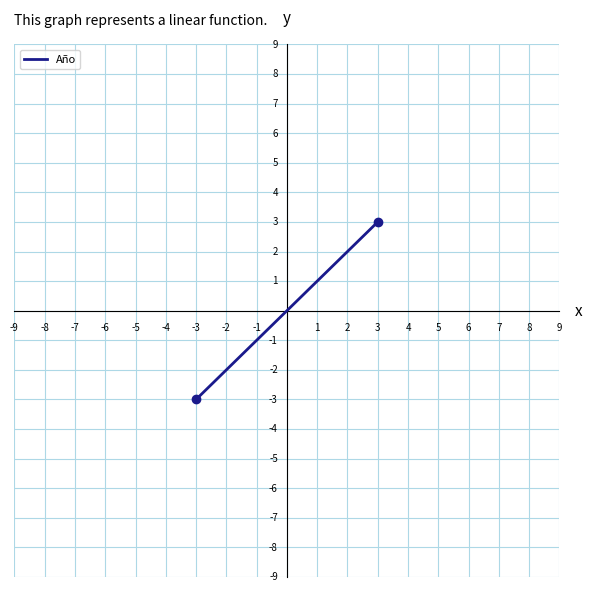

True or false: the data has more than 1 interior local peaks.

False